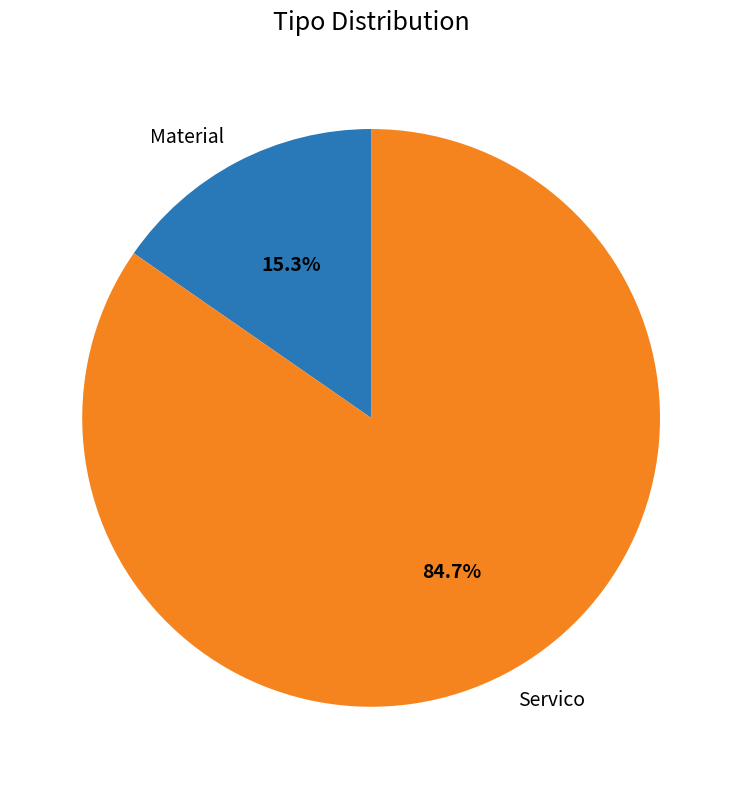

Rank the categories by value from lowest to highest.

Material, Servico